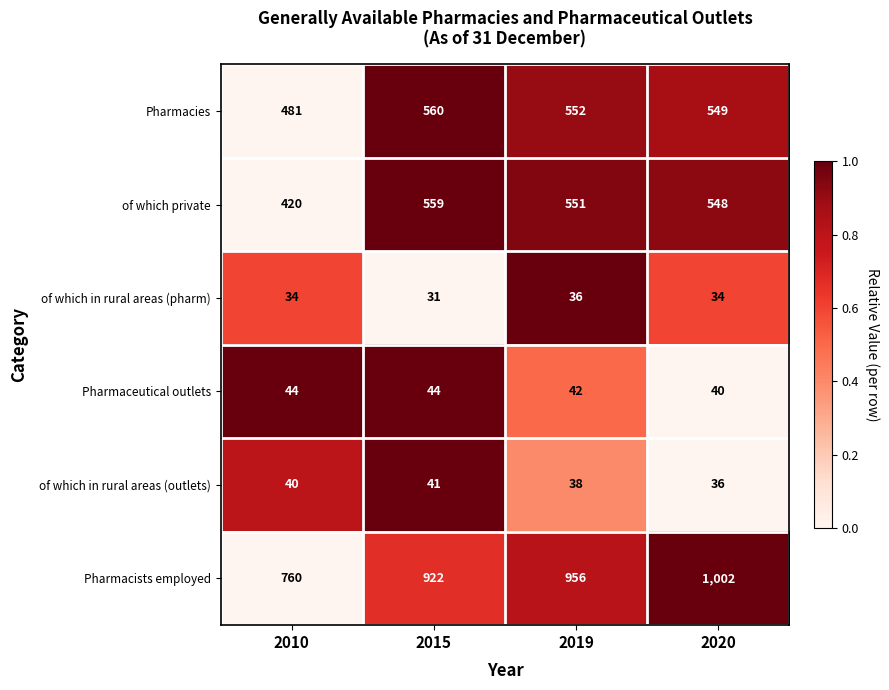

At which category is the sum across all series the highest?

2020